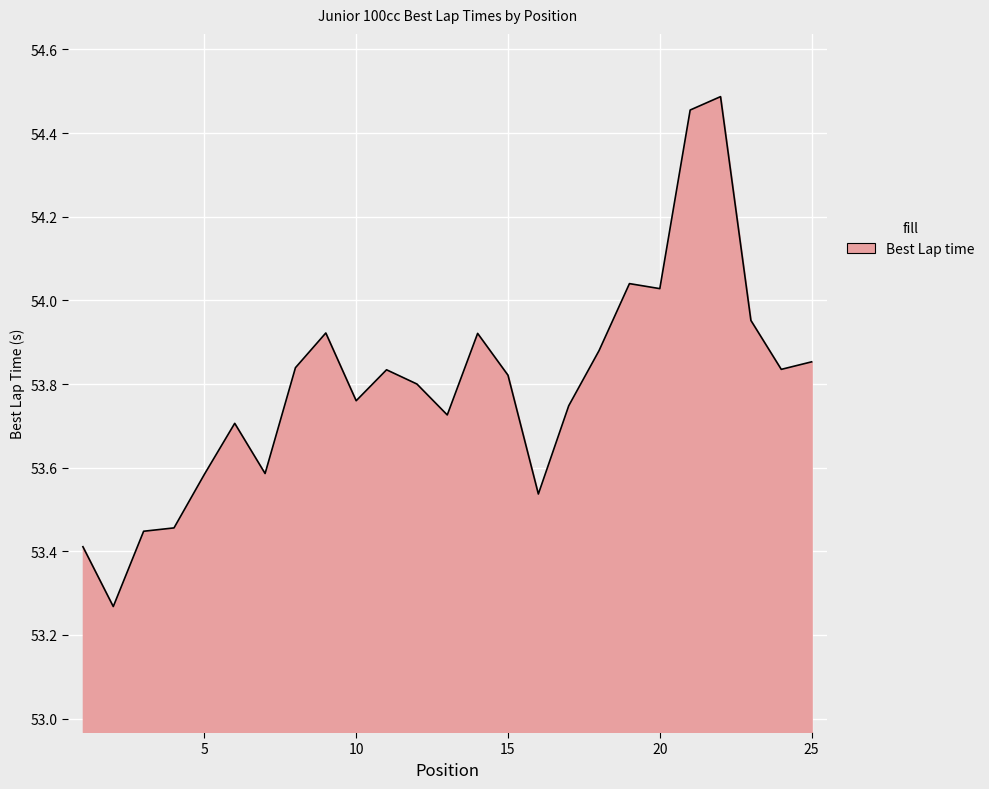

Is it true that the value at 5 is 53.6?

True